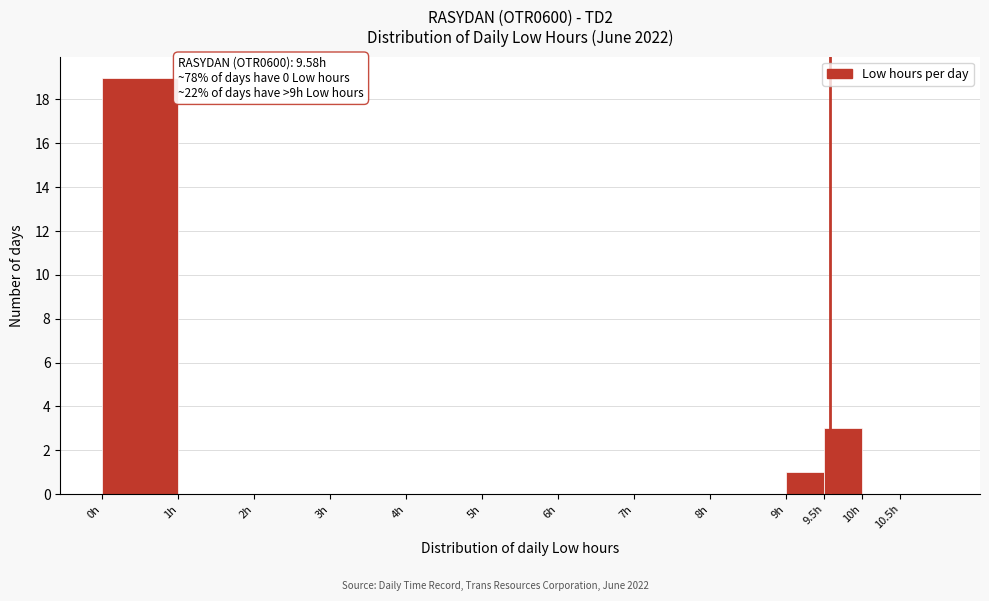

Over which range of the x-axis is the bar tallest?

0.0 to 1.0